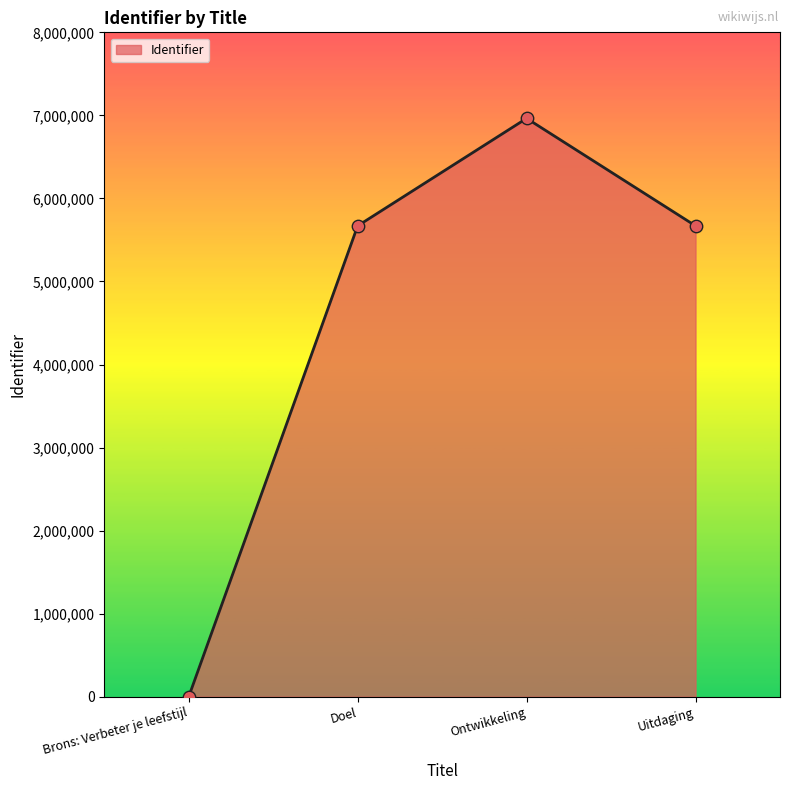

Between Doel and Brons: Verbeter je leefstijl, which is larger?

Doel